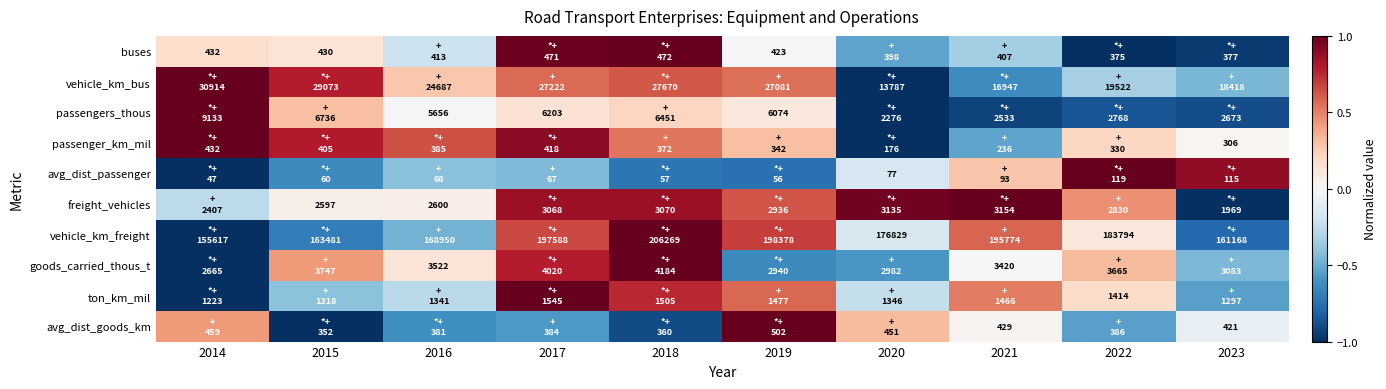

At which category does the chart reach its minimum across all series?

2022